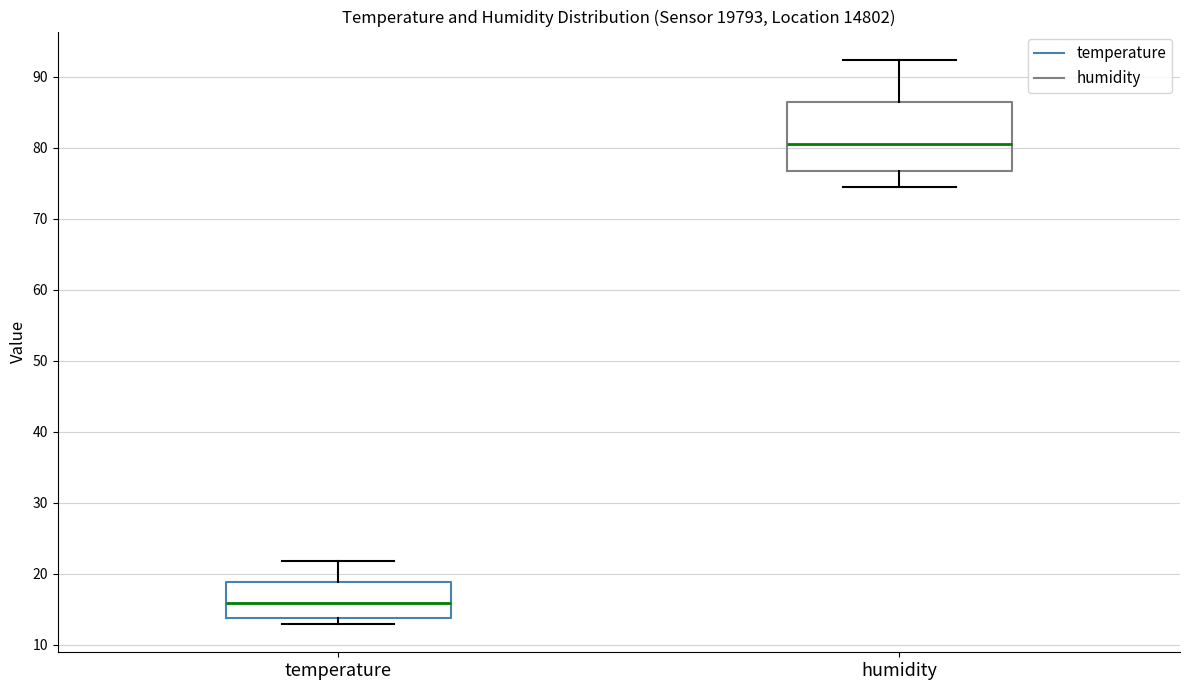

Which box has the lowest median line?

temperature